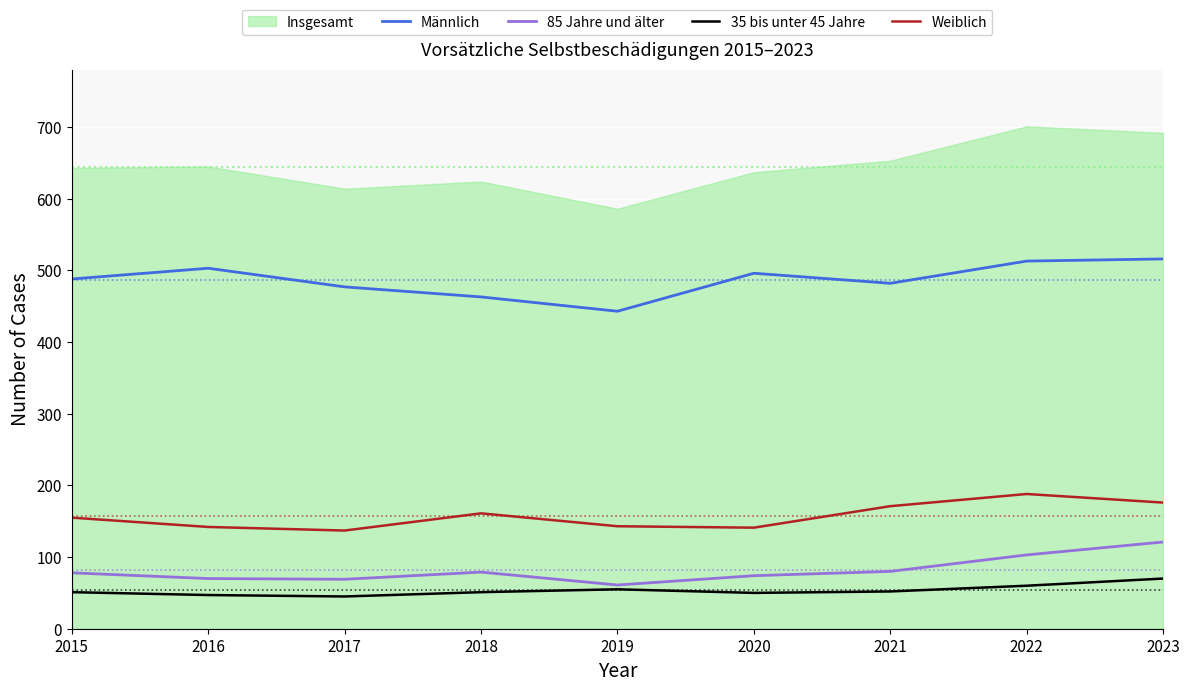

Read the 35 bis unter 45 Jahre value at 2019, to the nearest 10.

60